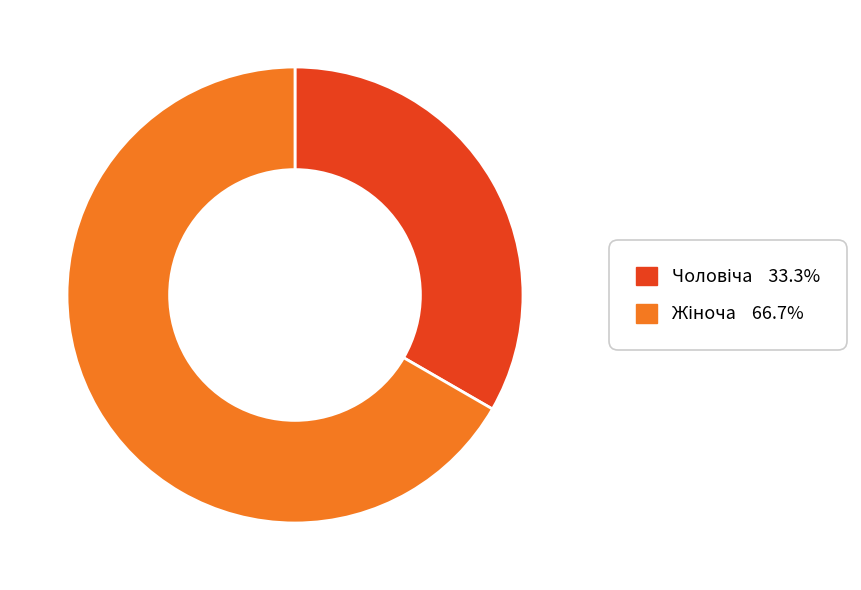

Is there any slice that represents more than half of the pie?

Yes